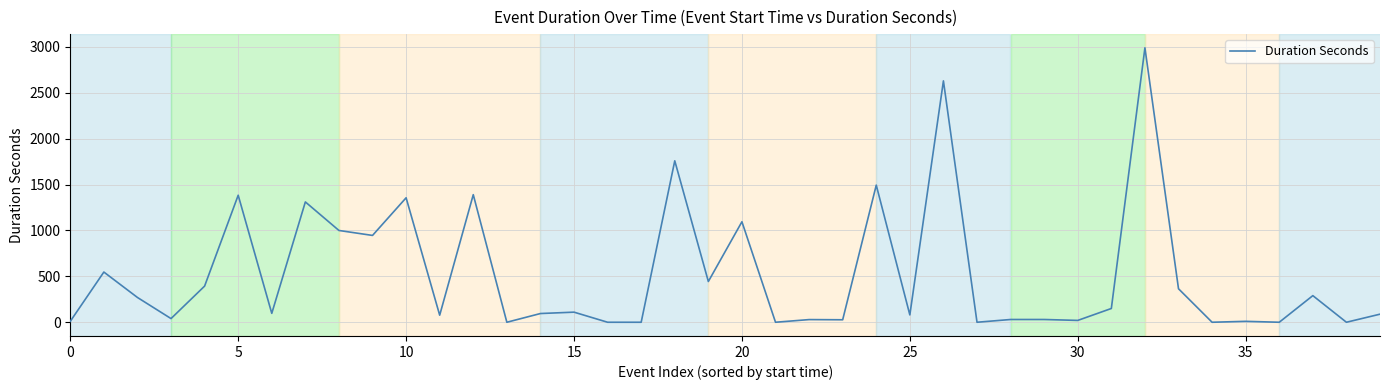

What is the difference between the maximum and minimum values?

2990